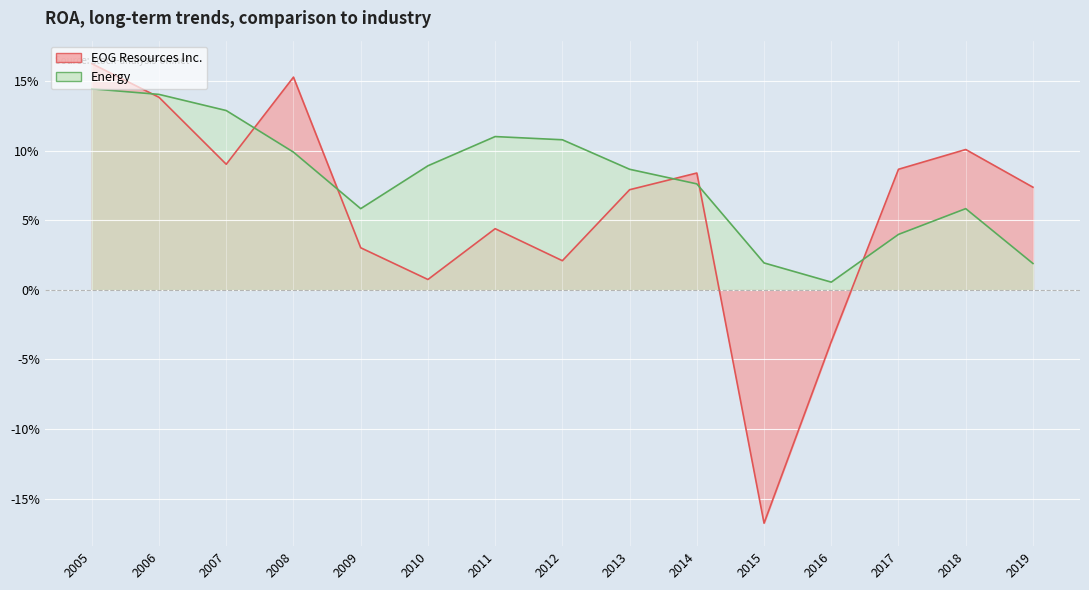

What is the total value across all series at 2015?

-0.1